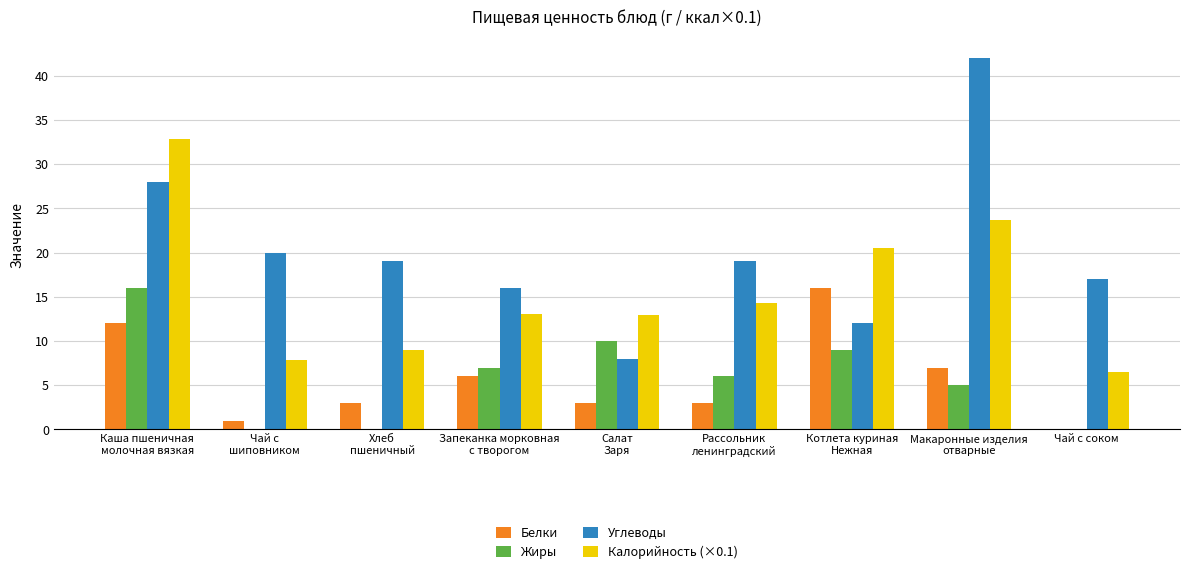

What is the highest value of the Калорийность (×0.1) series?

32.9